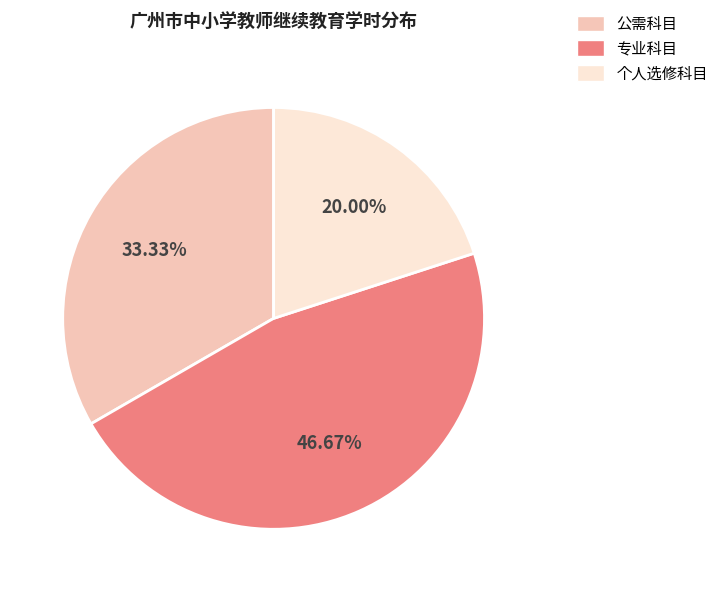

Combined, do 公需科目 and 专业科目 account for over 50%?

Yes